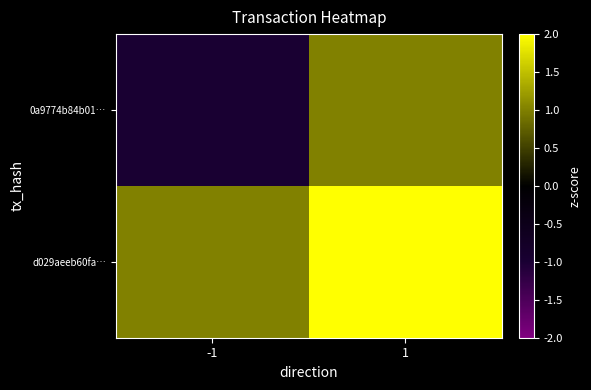

At which category is the sum across all series the highest?

1